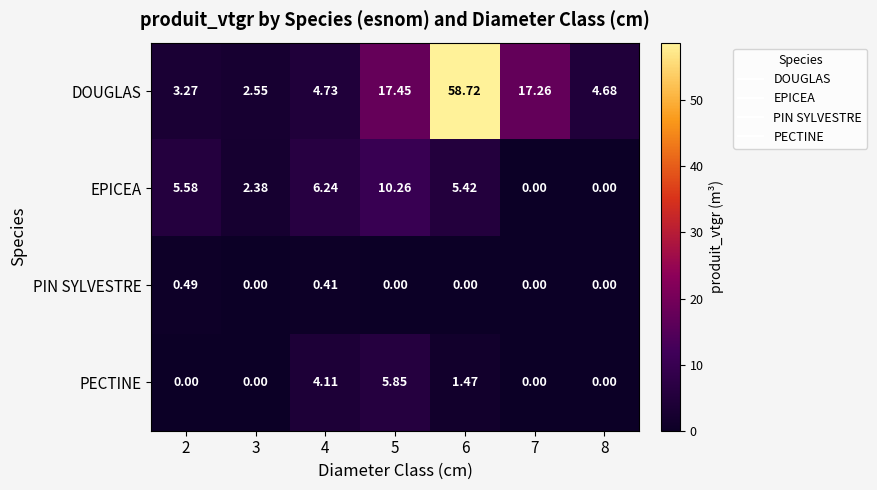

Which series has the largest total across all categories?

DOUGLAS